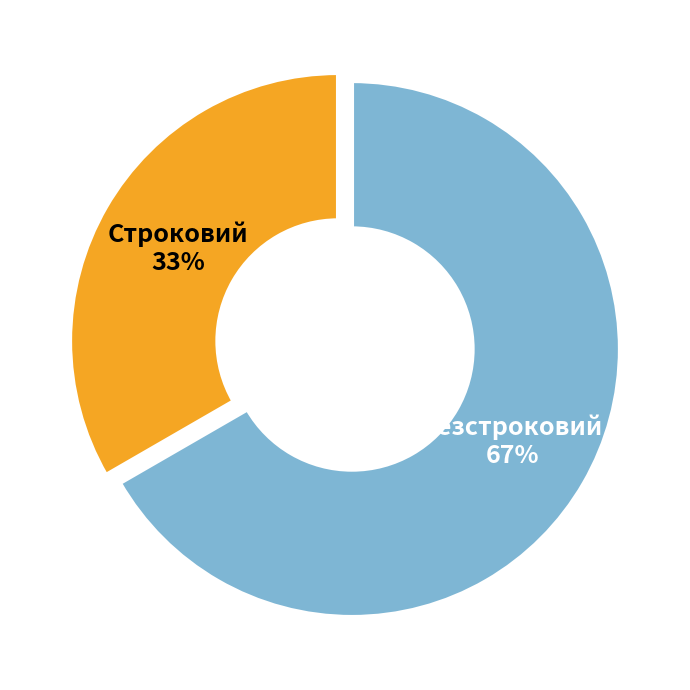

To the nearest percent, what percentage of the pie is Безстроковий?

67%